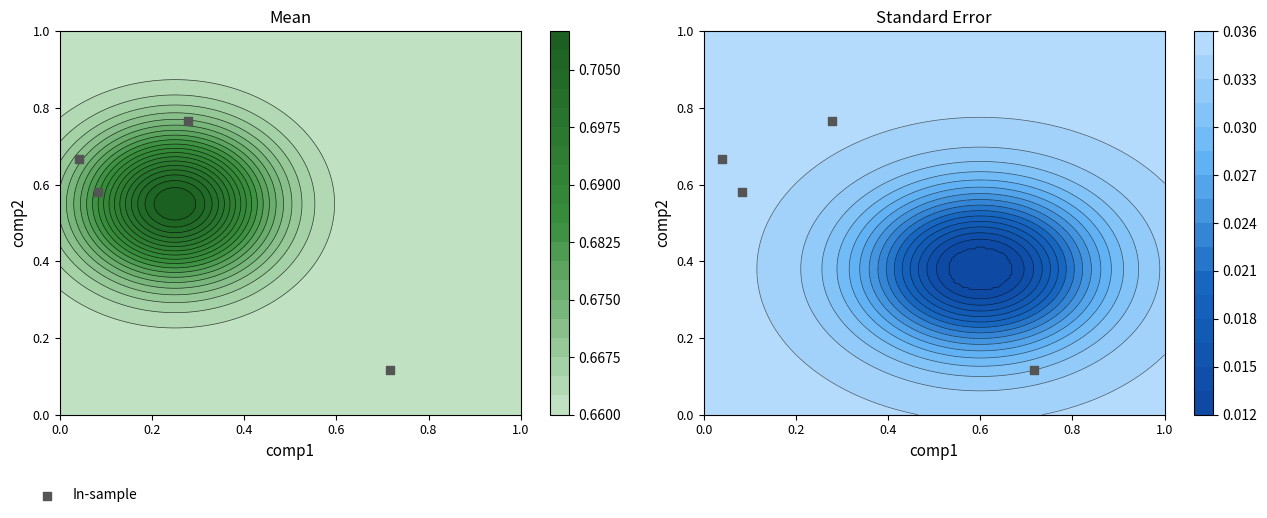

What is the smallest value displayed?

0.1